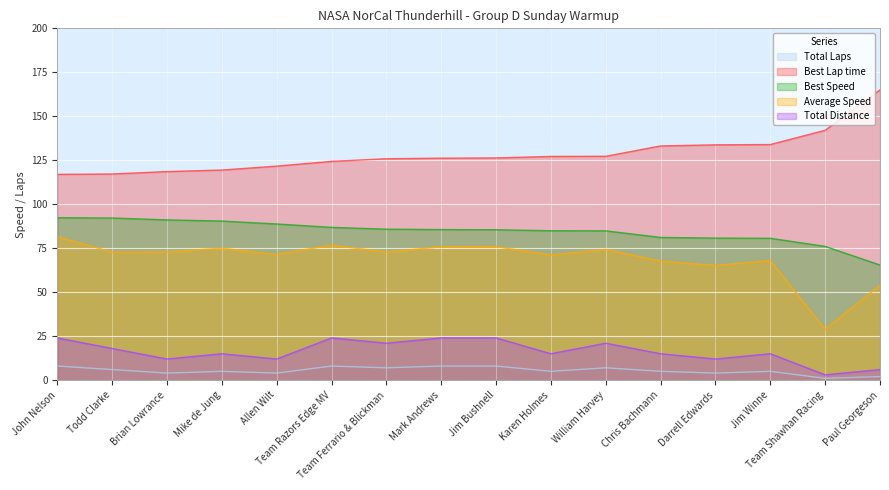

Which series has the widest spread of values?

Average Speed